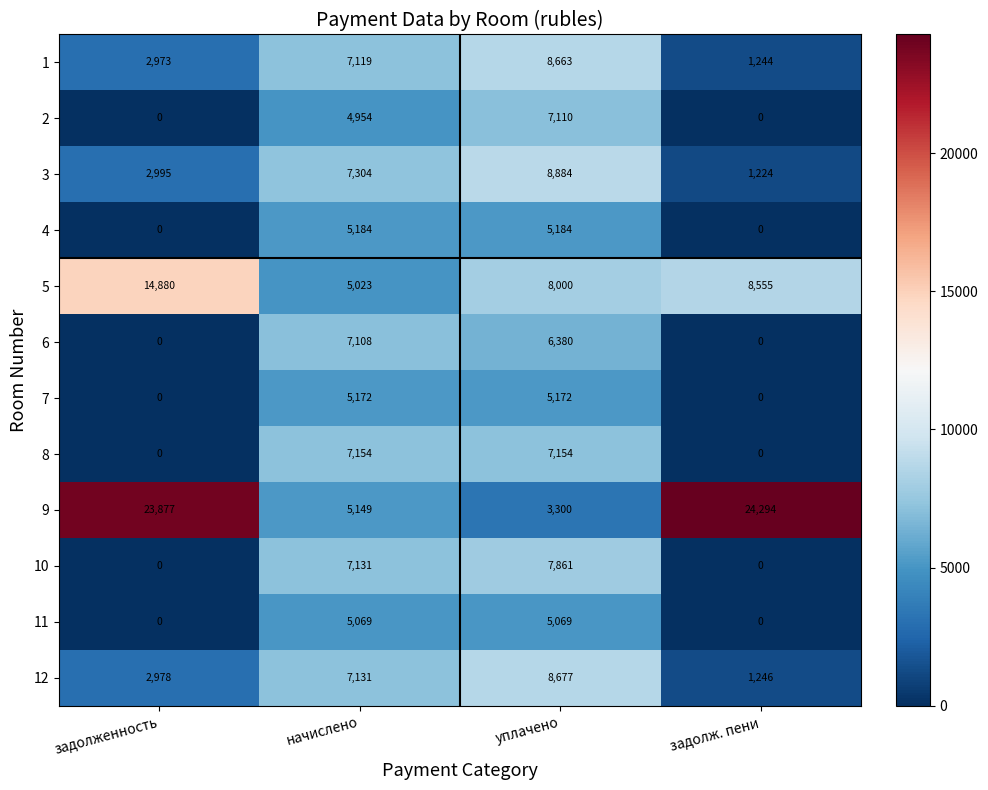

What is the difference between the maximum and minimum values in the 11 series?

5069